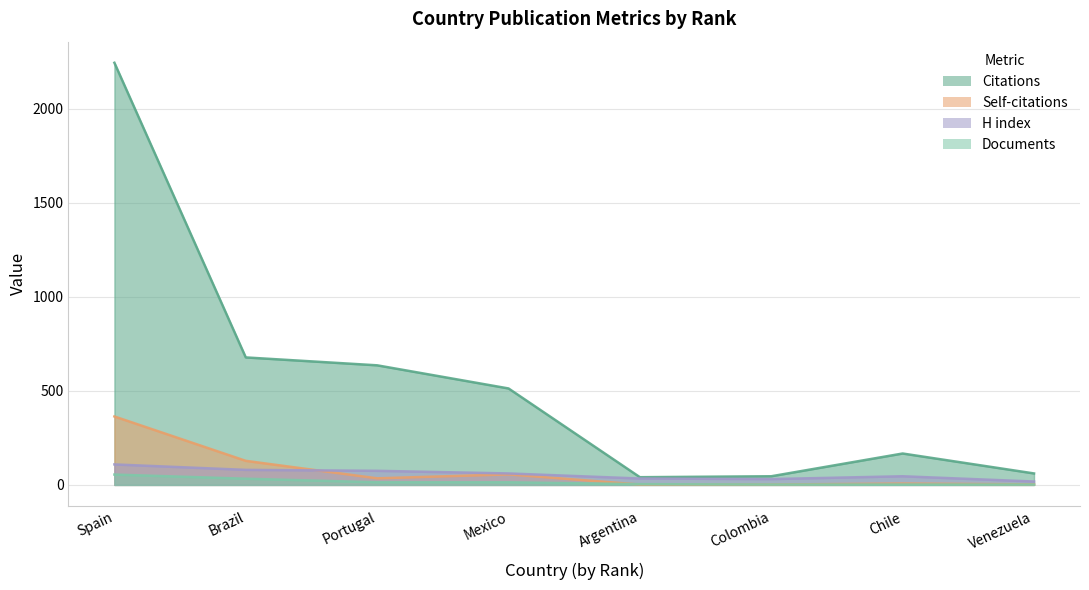

At which category is the sum across all series the highest?

Spain